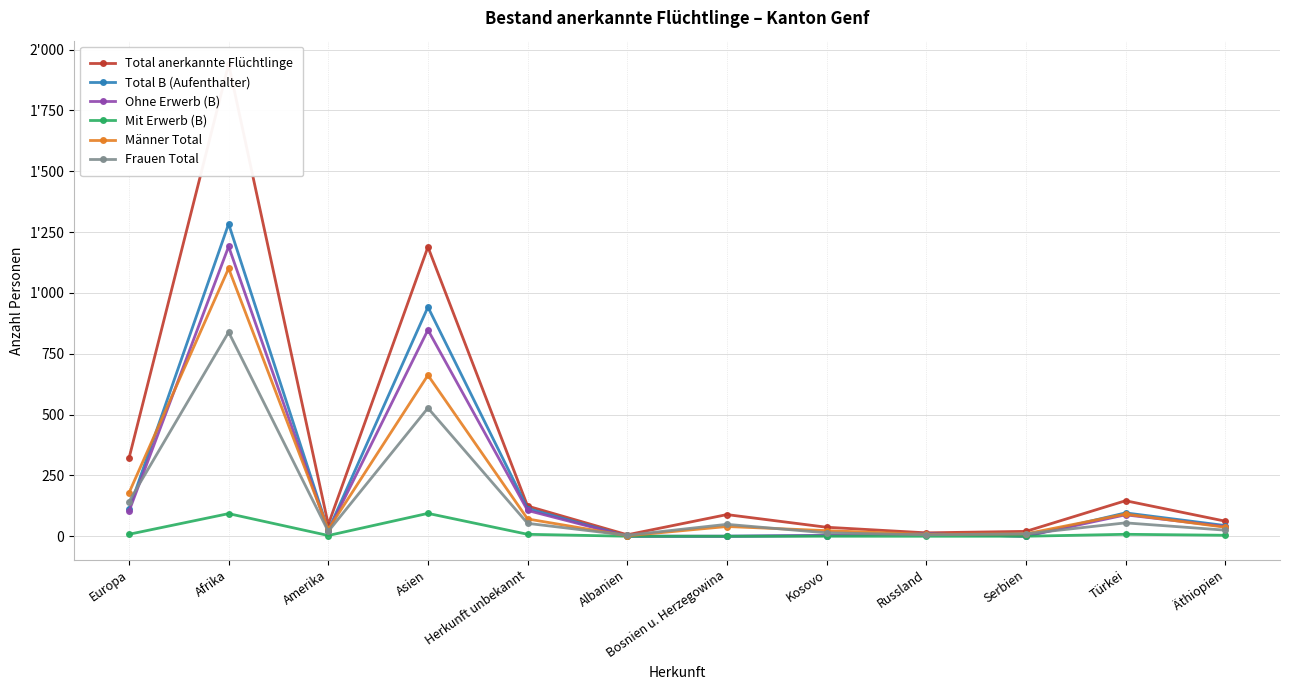

In Mit Erwerb (B), how many points are lower than both neighbors (excluding endpoints)?

1